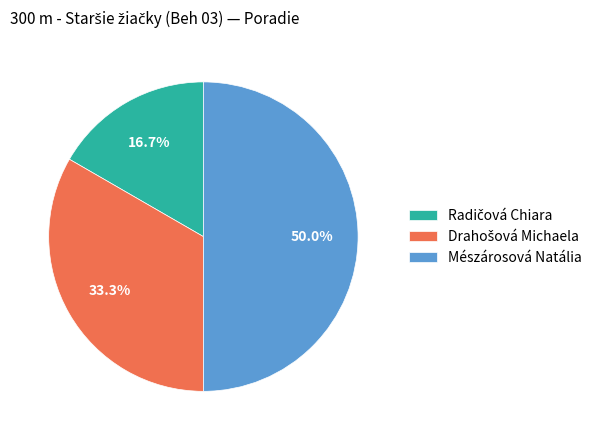

What portion of the pie excludes Mészárosová Natália?

50.0%